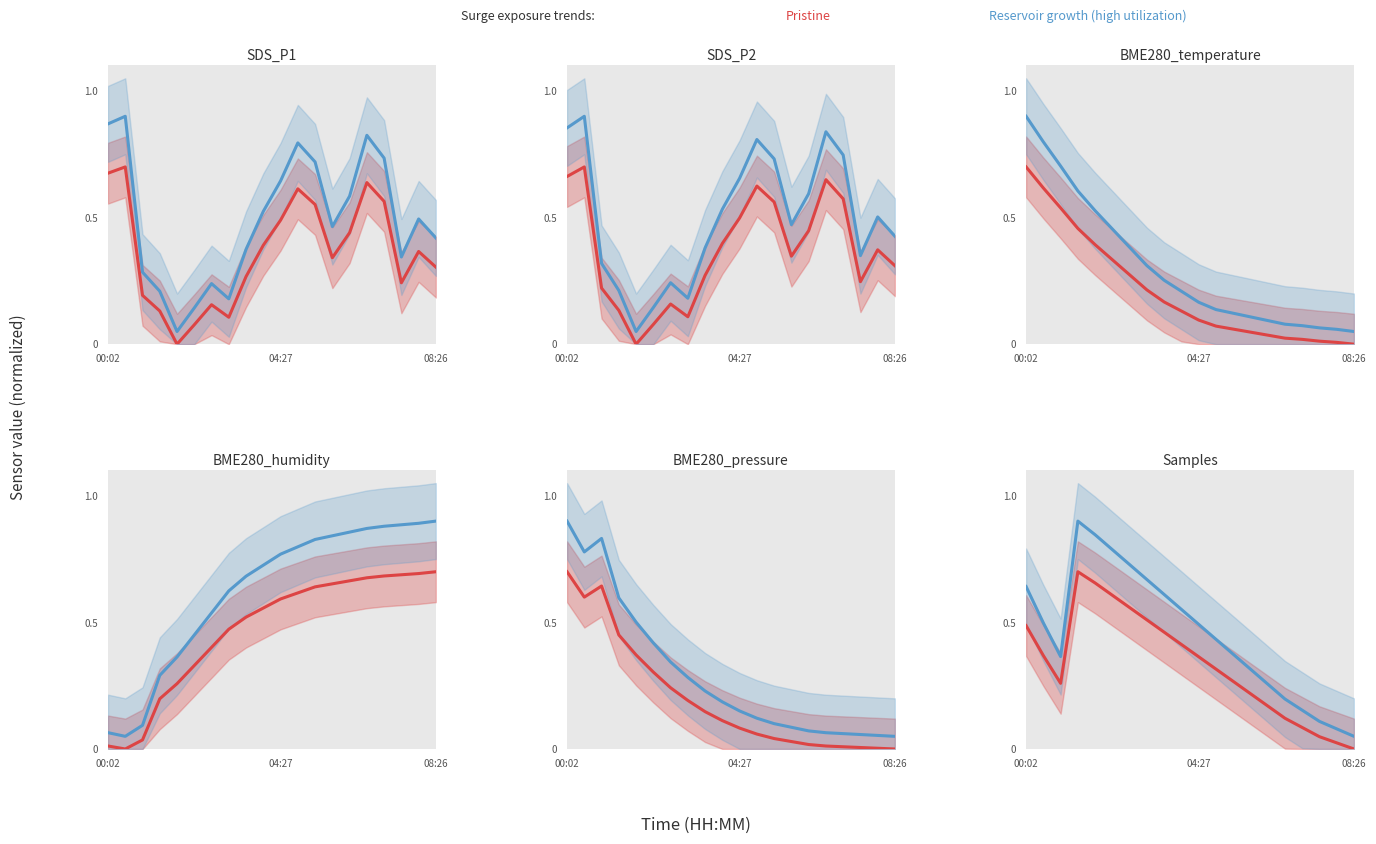

What are all the series names shown in the legend?

Pristine, Reservoir growth (high utilization)